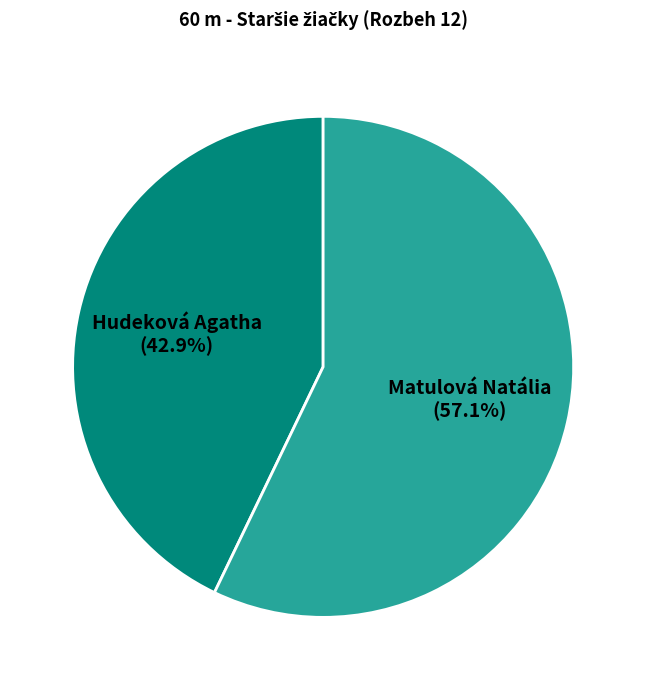

Count the number of slices in the pie.

2